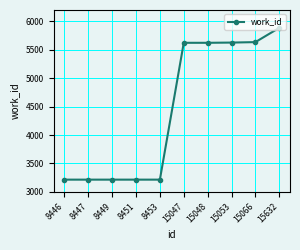

What is the change in value from 8449 to 15066?

+2419